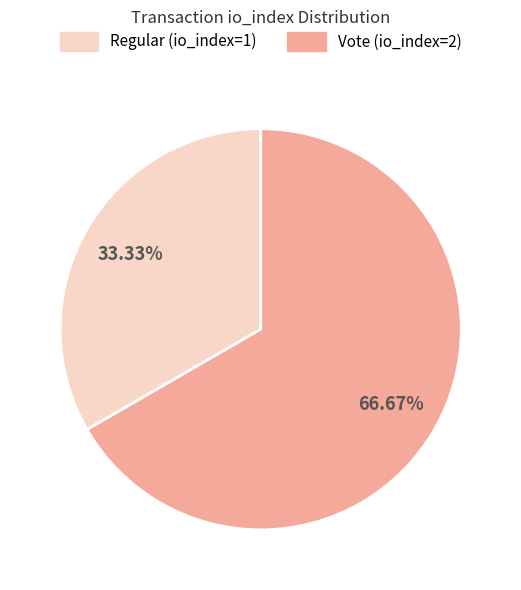

What is the smallest slice in the pie chart?

Regular (io_index=1)